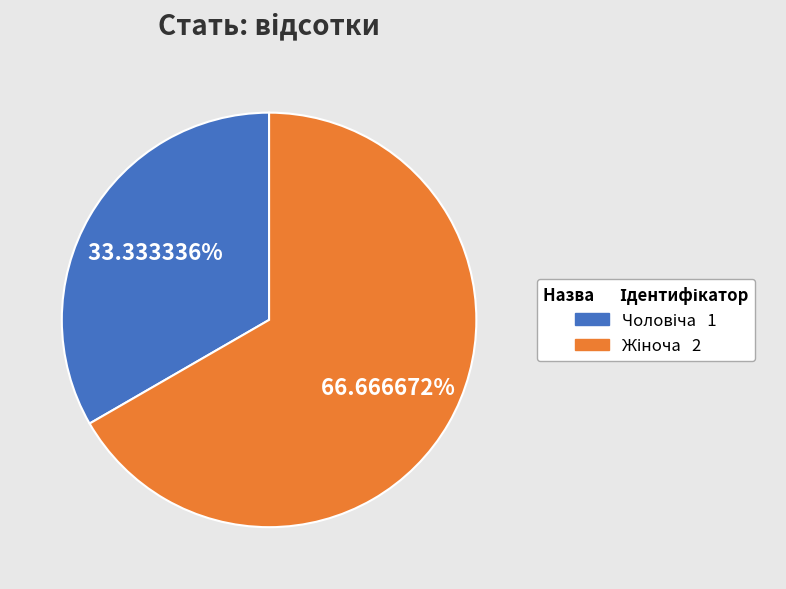

Is there a majority slice in this chart?

Yes